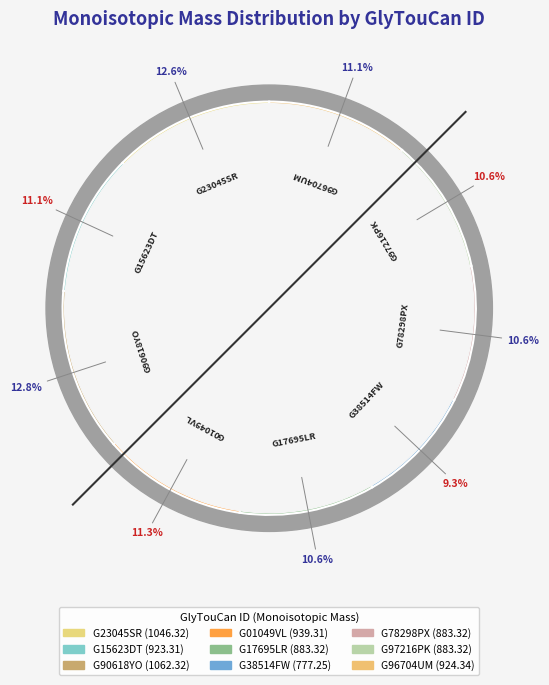

How many segments does this pie chart have?

9